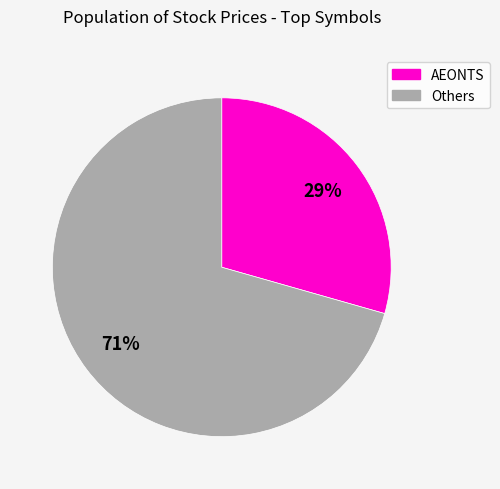

Count the number of slices in the pie.

2